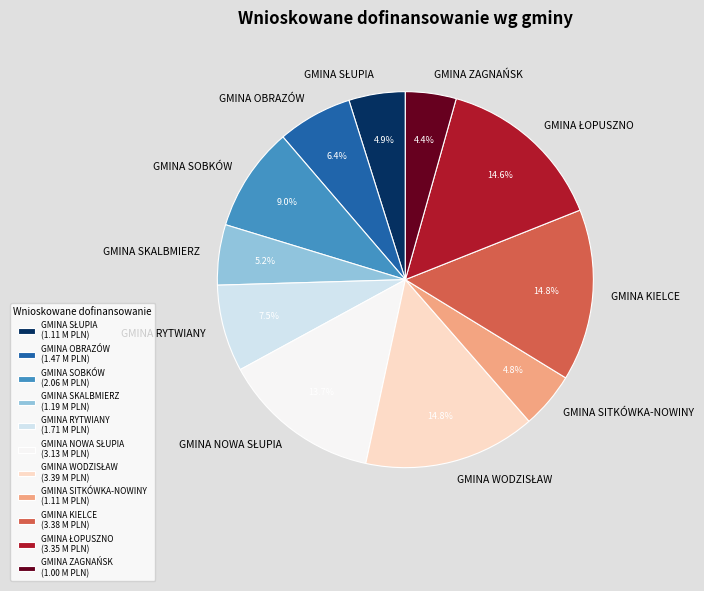

To the nearest percent, what is the difference between the GMINA ZAGNAŃSK and GMINA RYTWIANY slice percentages?

3%